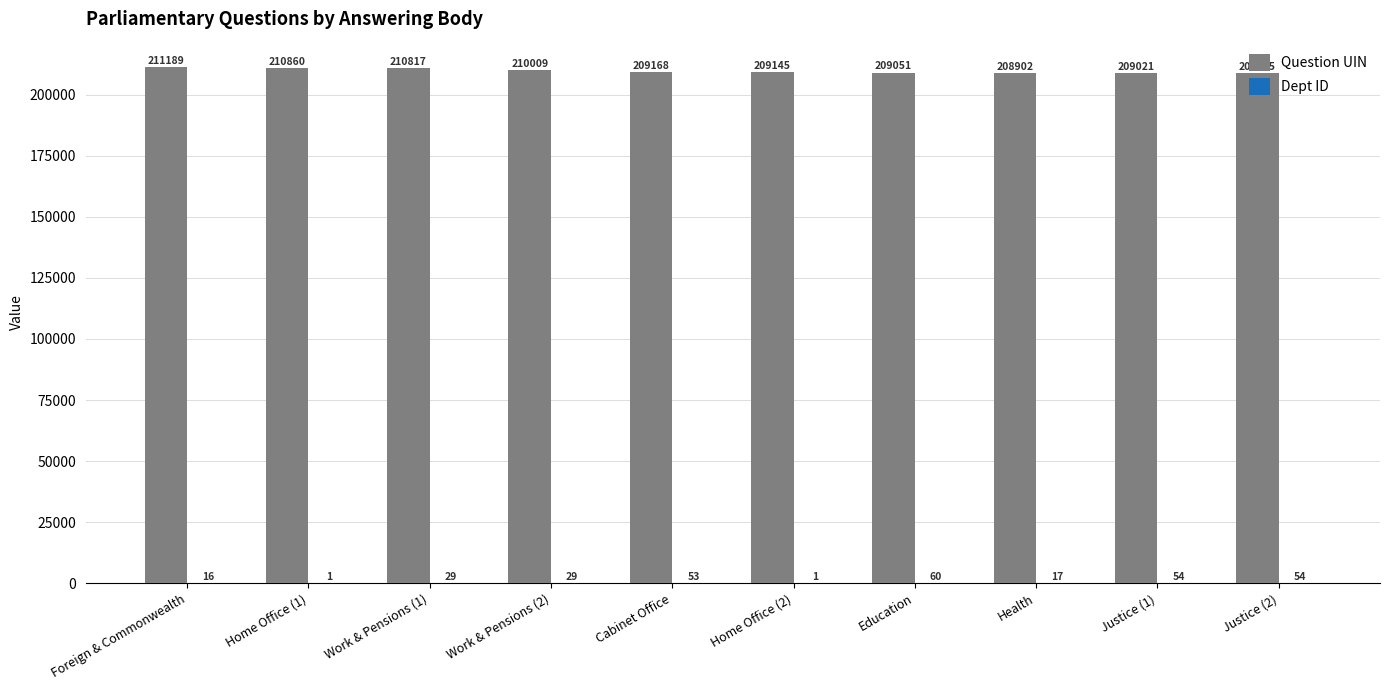

What is the spread (max minus min) of values at Education?

208991